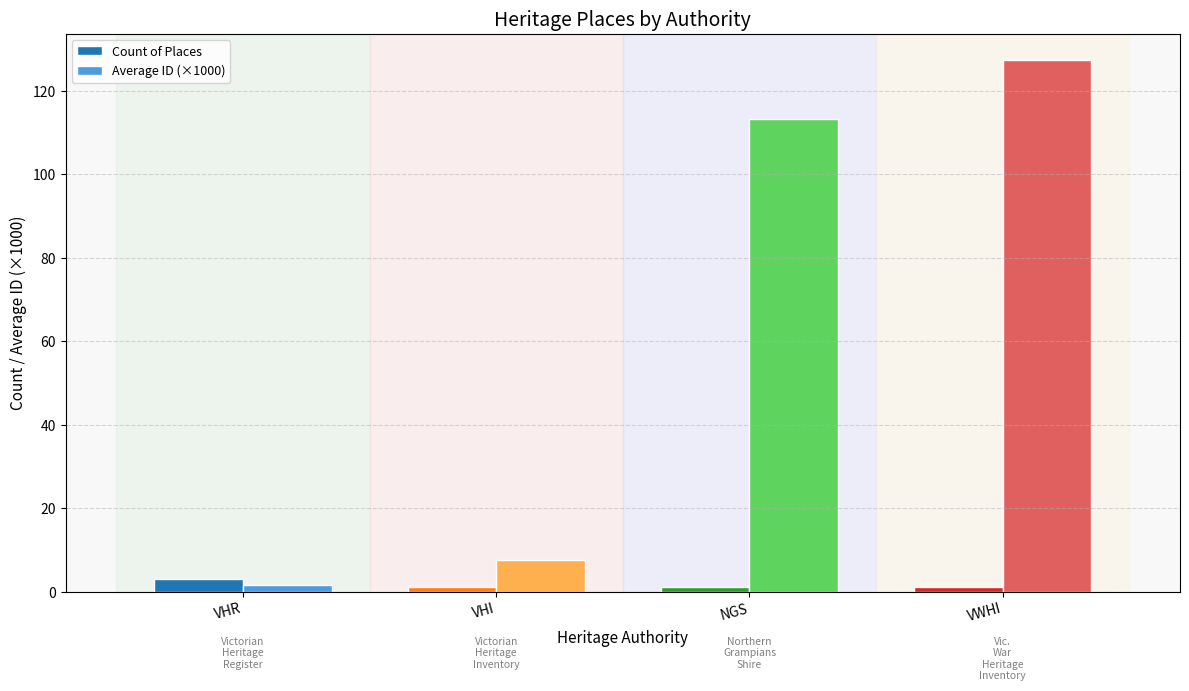

The value of Average ID (×1000) at NGS is 197.3. True or false?

False